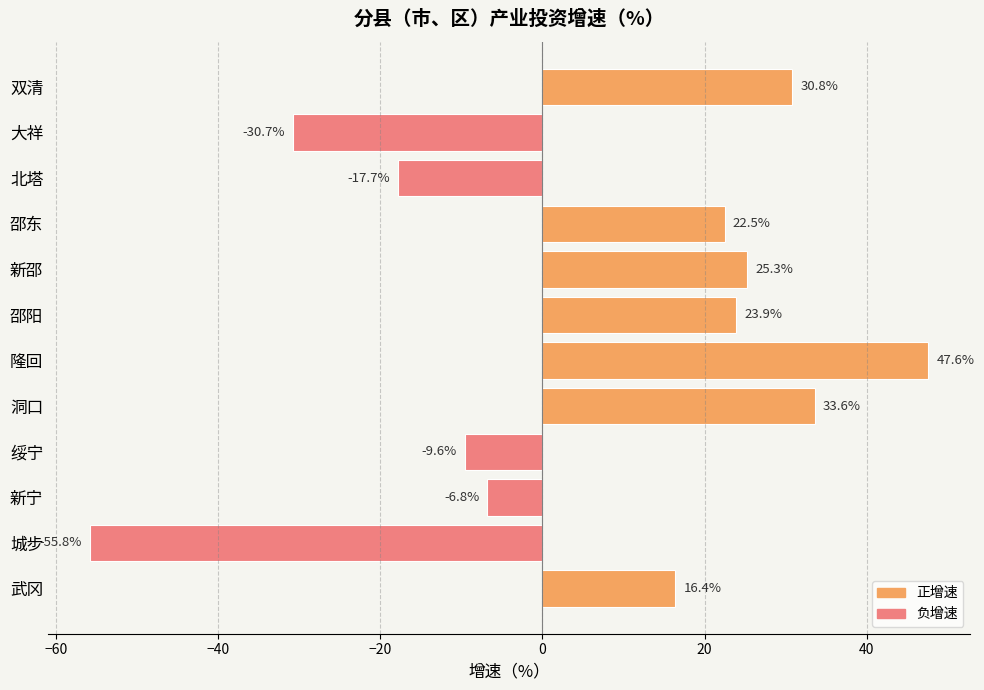

Is it true that the value at 双清 is 41.8?

False